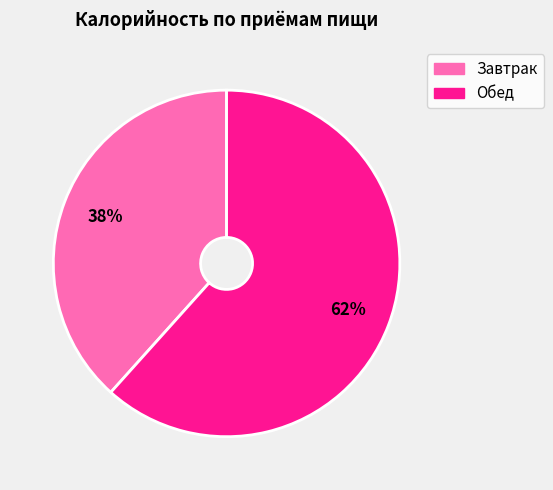

How many slices are in this pie chart?

2